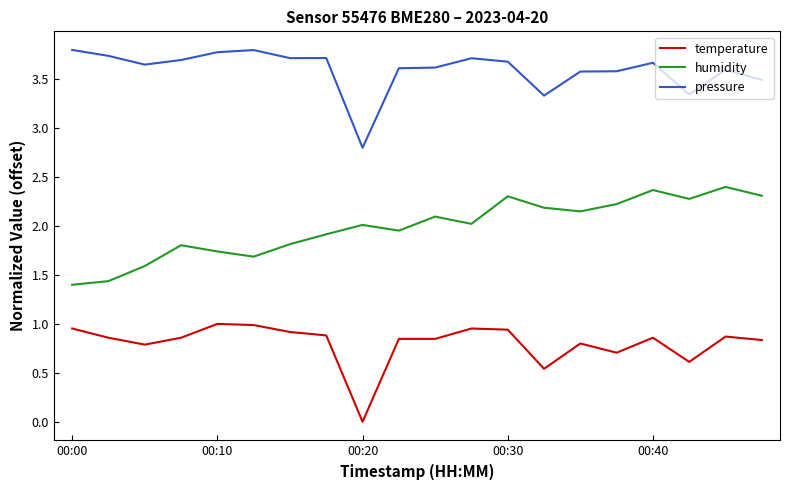

Rank the series by their maximum value, from highest to lowest.

pressure, humidity, temperature